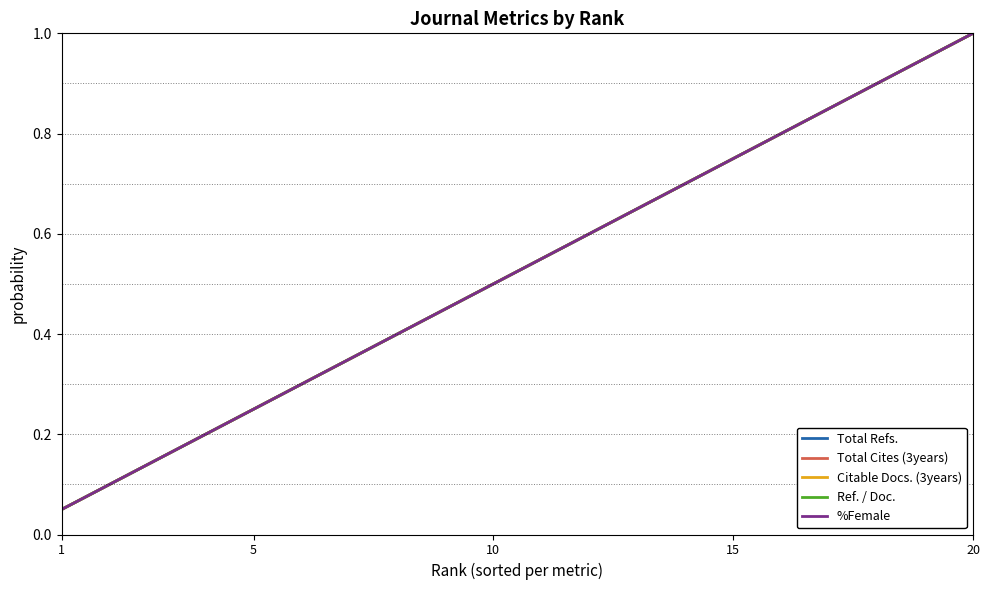

Reading left to right, extract all data points from this chart.

Total Refs.: 0.1	0.1	0.1	0.2	0.2	0.3	0.3	0.4	0.5	0.5	0.6	0.6	0.7	0.7	0.8	0.8	0.8	0.9	0.9	1.0
Total Cites (3years): 0.1	0.1	0.1	0.2	0.2	0.3	0.3	0.4	0.5	0.5	0.6	0.6	0.7	0.7	0.8	0.8	0.8	0.9	0.9	1.0
Citable Docs. (3years): 0.1	0.1	0.1	0.2	0.2	0.3	0.3	0.4	0.5	0.5	0.6	0.6	0.7	0.7	0.8	0.8	0.8	0.9	0.9	1.0
Ref. / Doc.: 0.1	0.1	0.1	0.2	0.2	0.3	0.3	0.4	0.5	0.5	0.6	0.6	0.7	0.7	0.8	0.8	0.8	0.9	0.9	1.0
%Female: 0.1	0.1	0.1	0.2	0.2	0.3	0.3	0.4	0.5	0.5	0.6	0.6	0.7	0.7	0.8	0.8	0.8	0.9	0.9	1.0